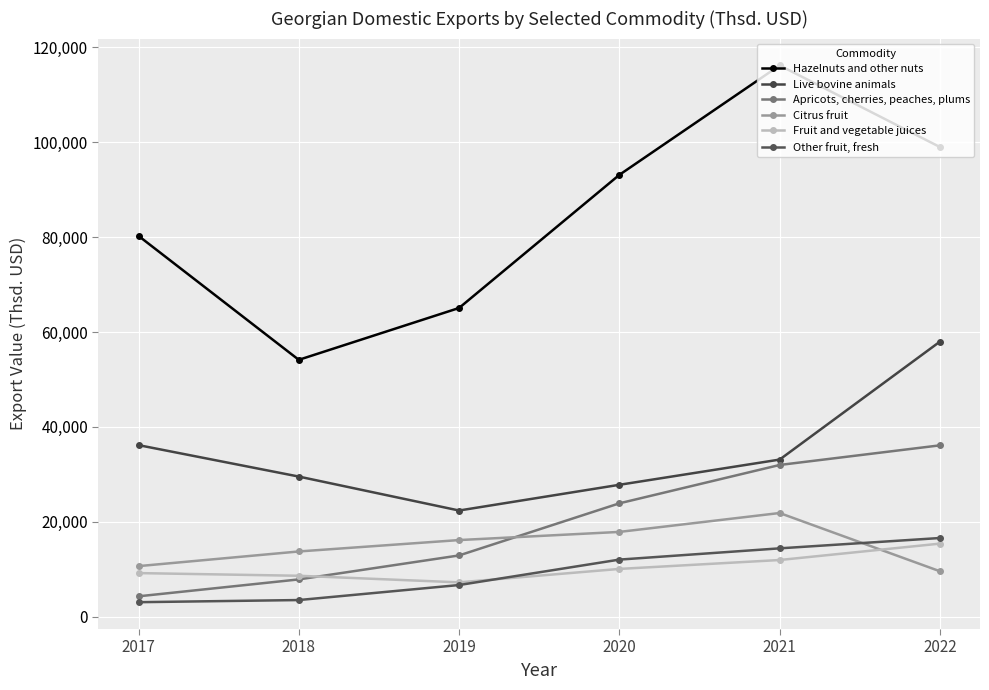

Is the value of Live bovine animals at 2020 greater than the value of Fruit and vegetable juices at 2018?

Yes